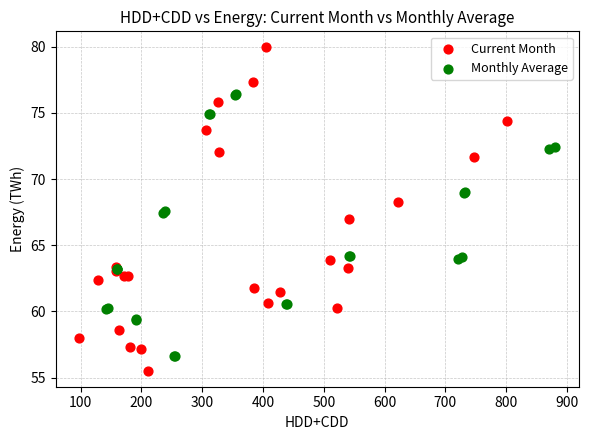

Which series has the largest Y range (max minus min)?

Current Month